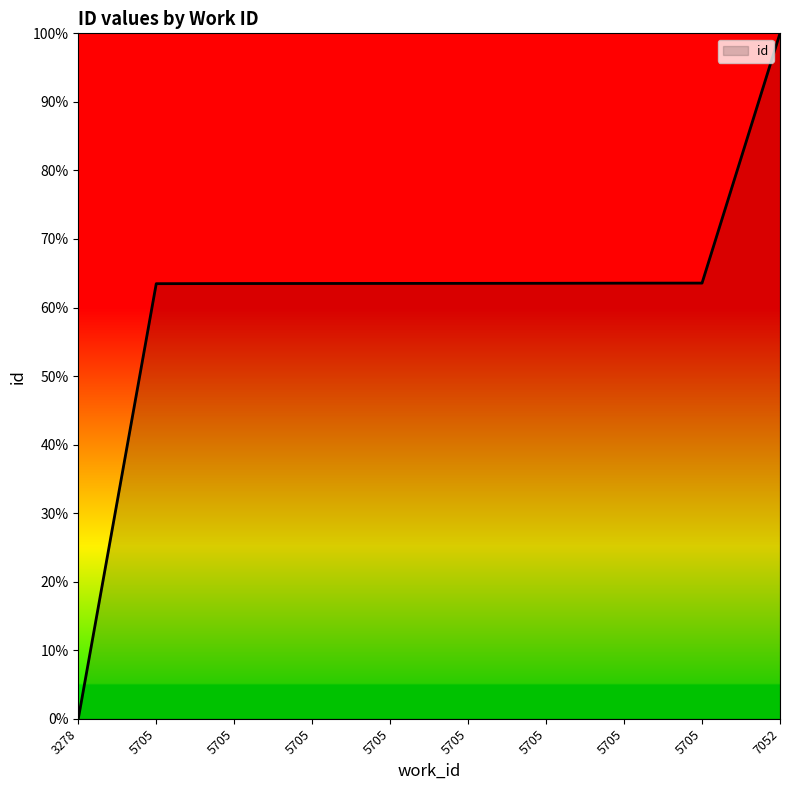

What is the sum of the values at 5705 and 7052?

163.5